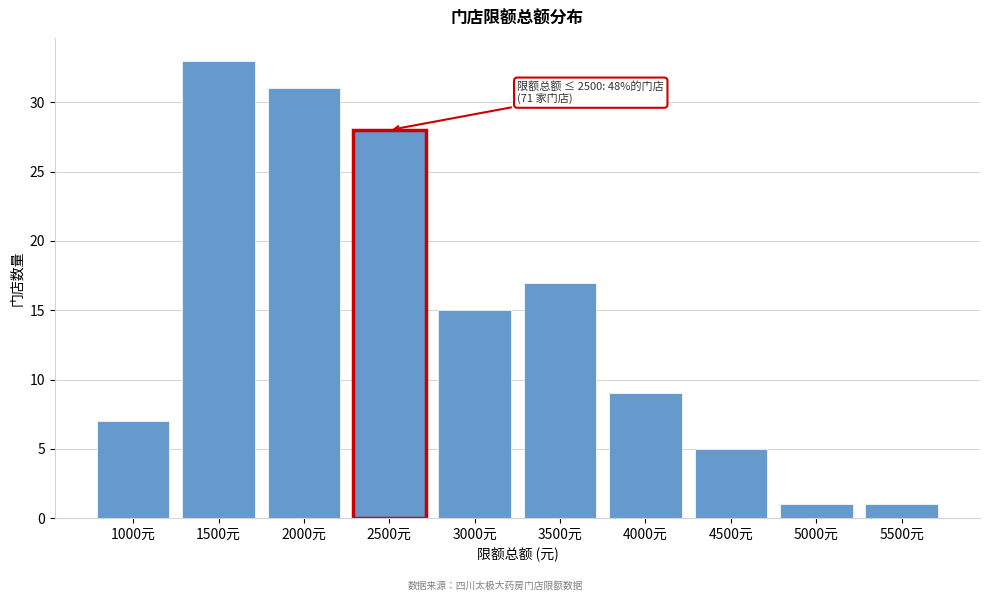

Reading right to left, extract all data points from this chart.

5500元=1	5000元=1	4500元=5	4000元=9	3500元=17	3000元=15	2500元=28	2000元=31	1500元=33	1000元=7